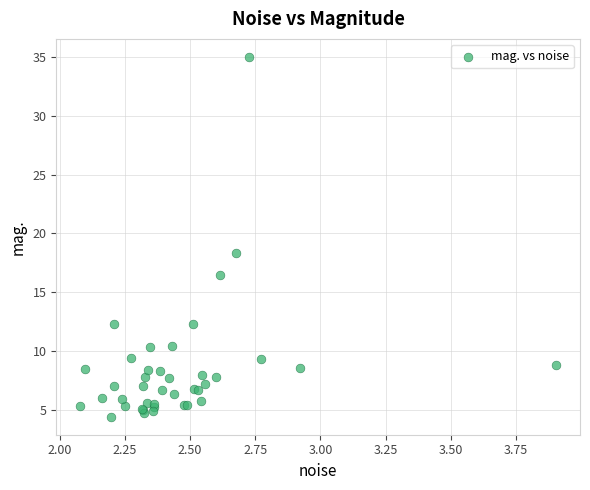

What Y value in the scatter plot is closest to 19?

18.3